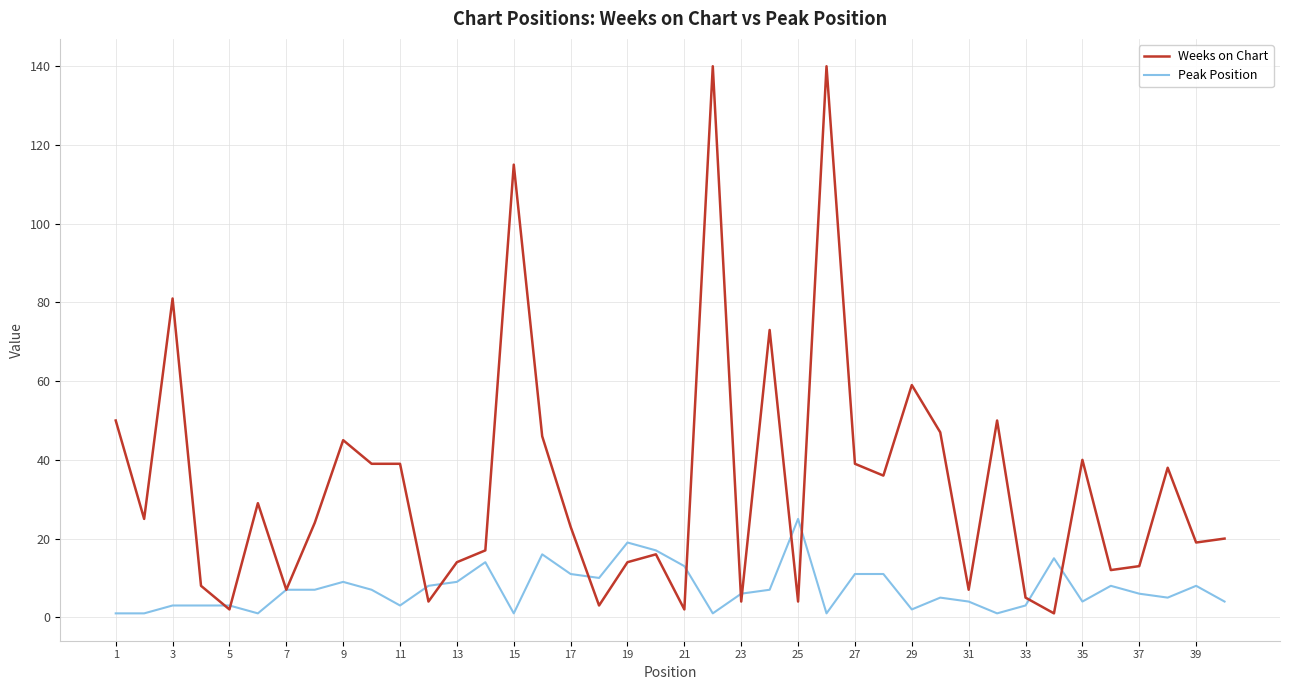

What is the maximum value for Weeks on Chart?

140